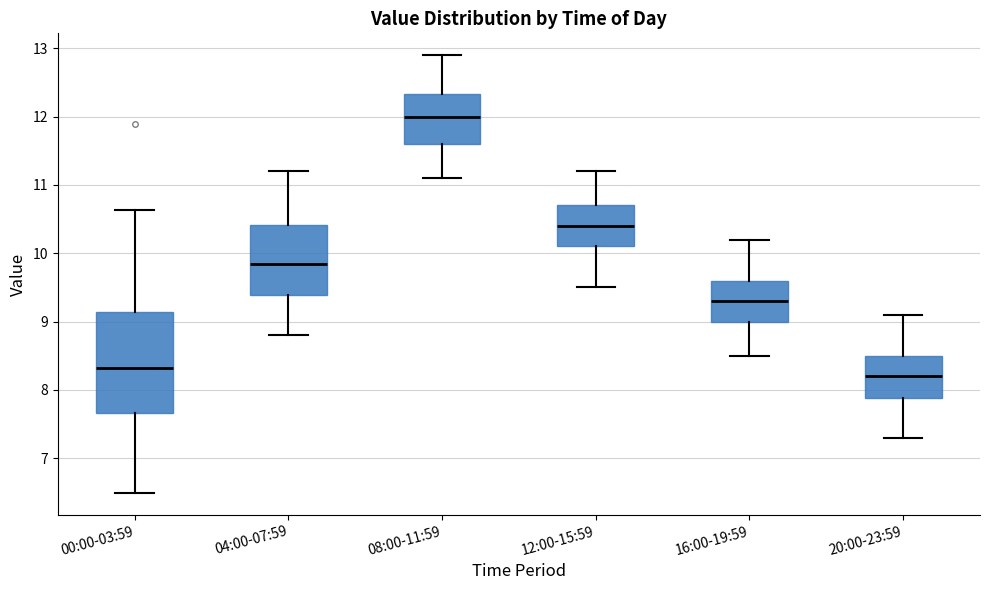

Reading left to right, read every box against the y-axis: the position of its median line, the range the box covers, and the ends of its whiskers. The values are not printed on the chart, so give them approximately, as read against the axis.

00:00-03:59: median 8.3, box 7.7 to 9.1, whiskers 6.5 to 10.6
04:00-07:59: median 9.9, box 9.4 to 10.4, whiskers 8.8 to 11.2
08:00-11:59: median 12.0, box 11.6 to 12.3, whiskers 11.1 to 12.9
12:00-15:59: median 10.4, box 10.1 to 10.7, whiskers 9.5 to 11.2
16:00-19:59: median 9.3, box 9.0 to 9.6, whiskers 8.5 to 10.2
20:00-23:59: median 8.2, box 7.9 to 8.5, whiskers 7.3 to 9.1